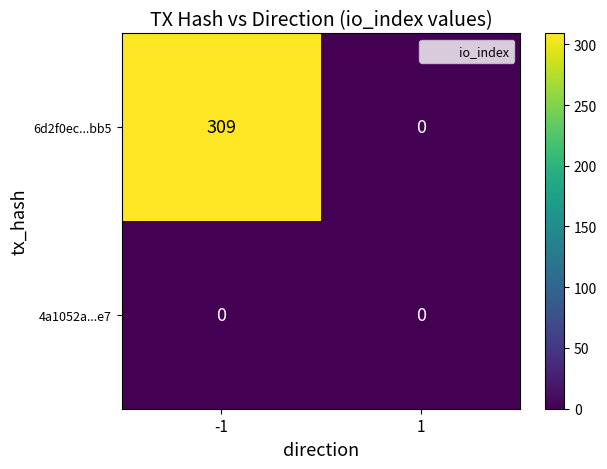

Is it true that 6d2f0ec...bb5 equals 437 at -1?

False